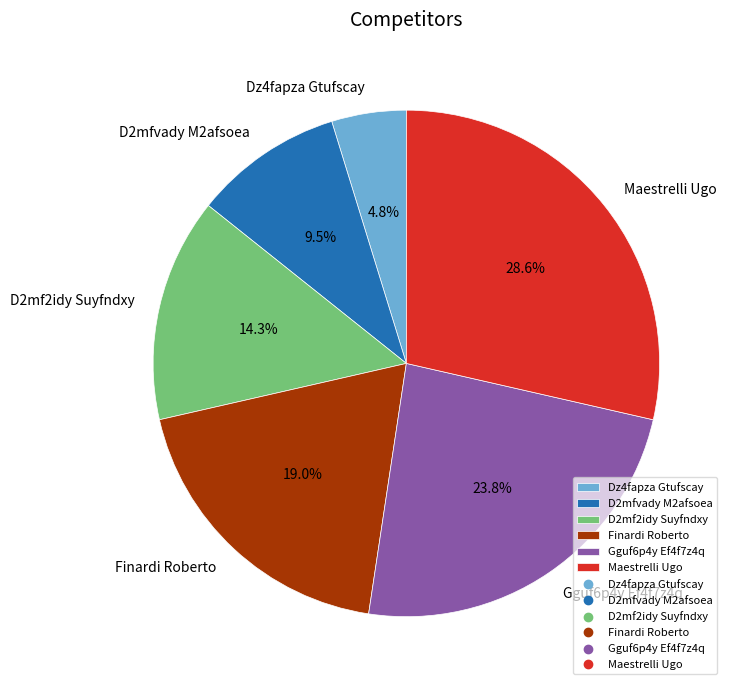

How many segments does this pie chart have?

6